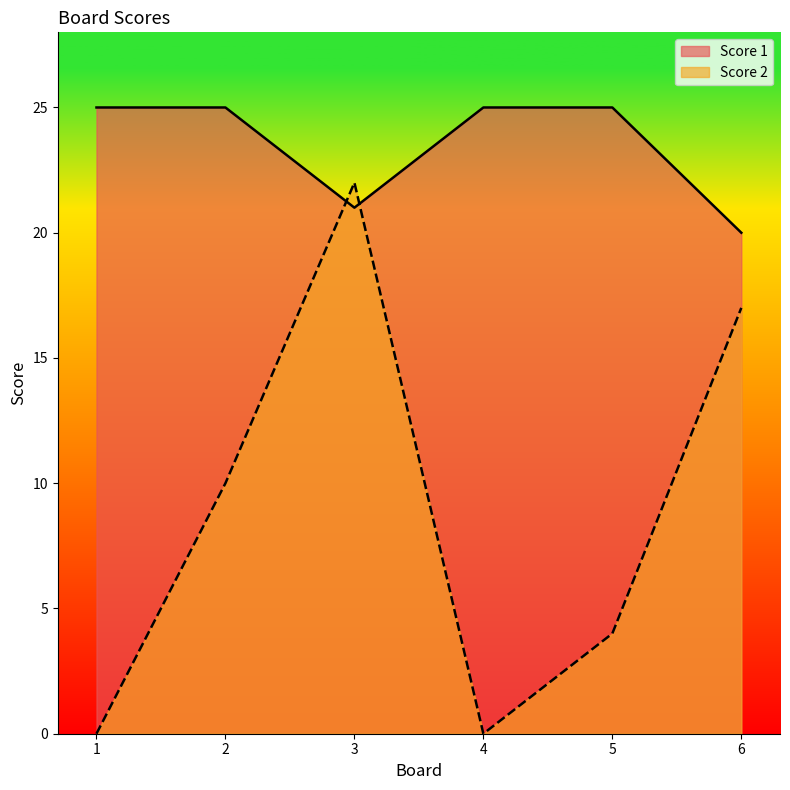

Rank the series by their maximum value, from lowest to highest.

Score 2, Score 1